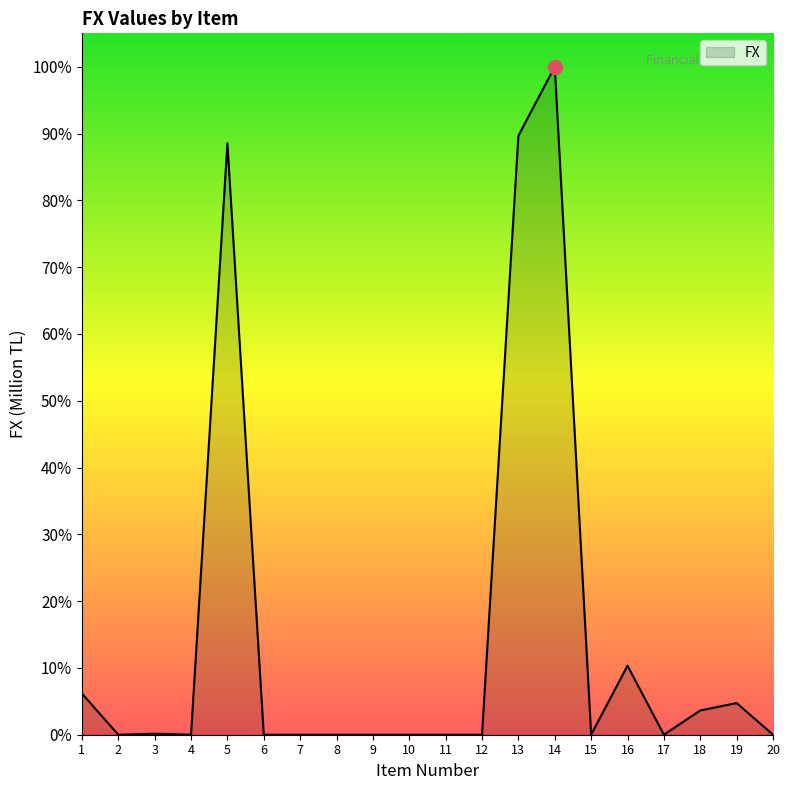

List the labels in order of value, largest first.

14, 13, 5, 16, 1, 19, 18, 3, 17, 15, 2, 4, 6, 7, 8, 9, 10, 11, 12, 20